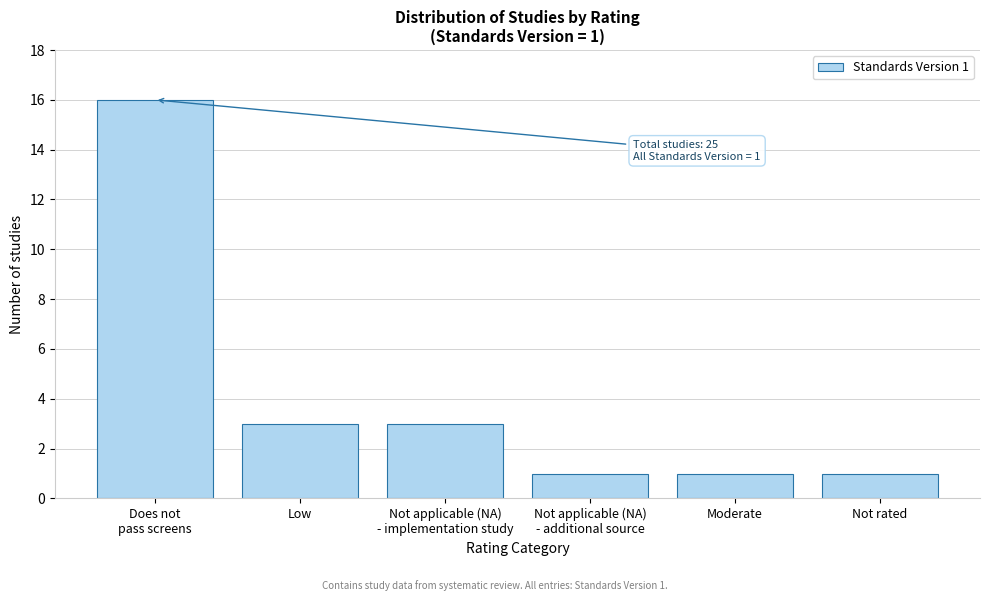

Reading right to left, transcribe all the data shown in this chart.

1	1	1	3	3	16